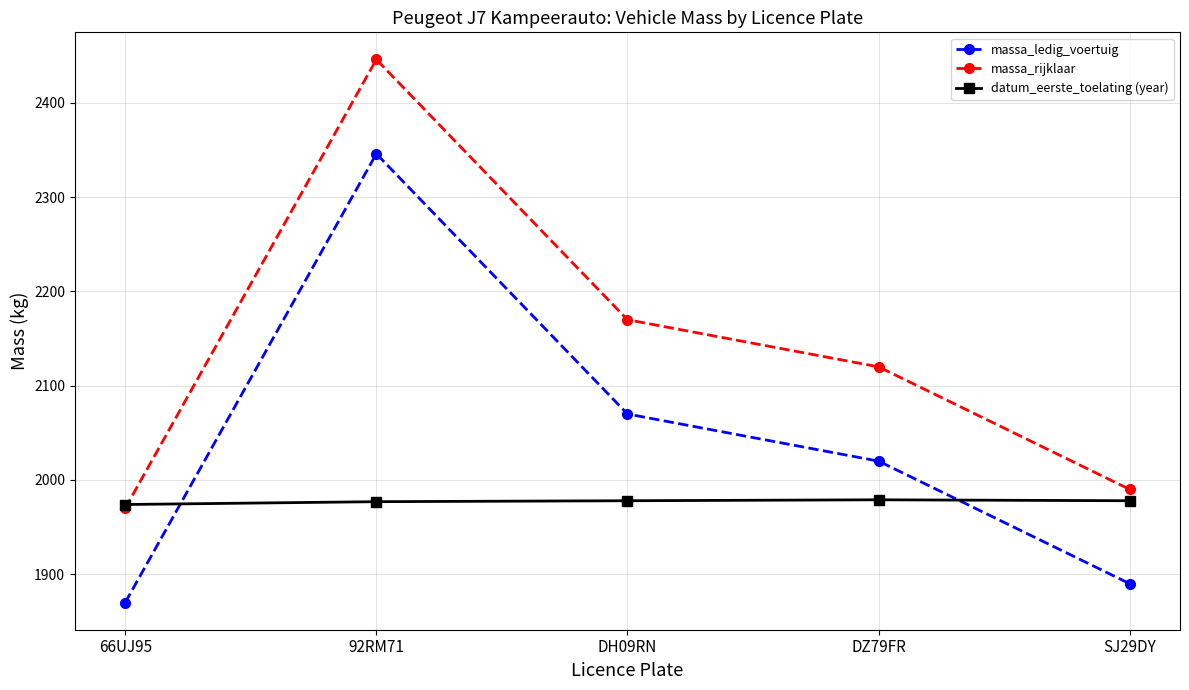

Which series has the largest total across all categories?

massa_rijklaar